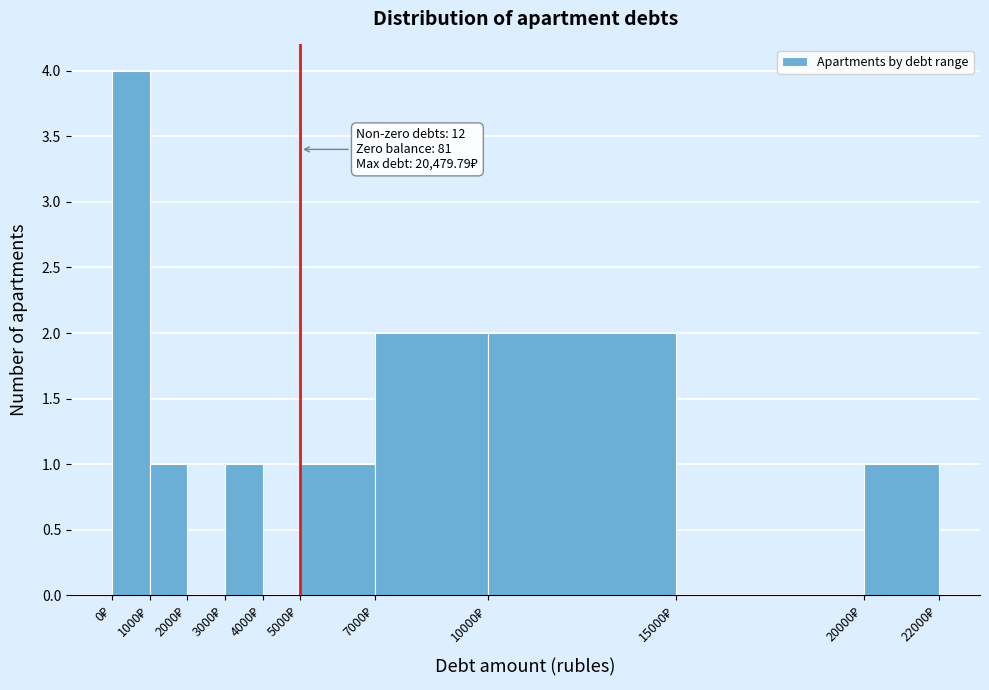

Over which range of the x-axis is the bar tallest?

0 to 1000